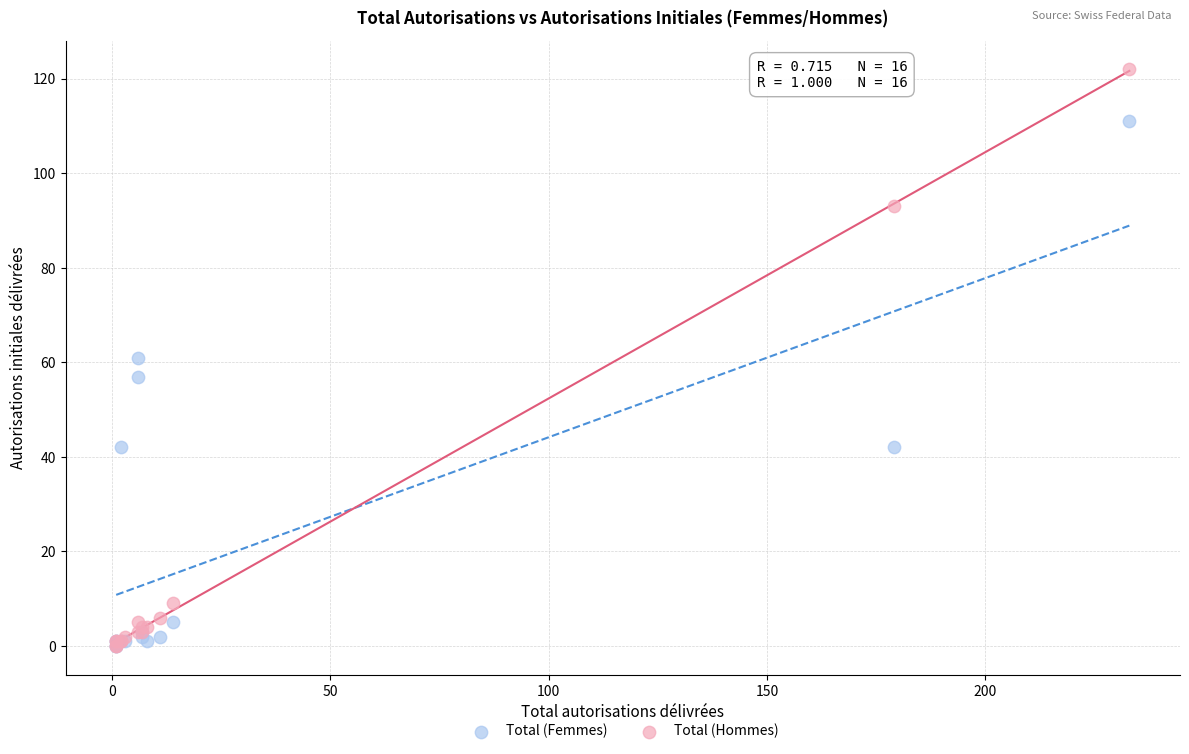

What are all the series names shown in the legend?

Total (Femmes), Total (Hommes)